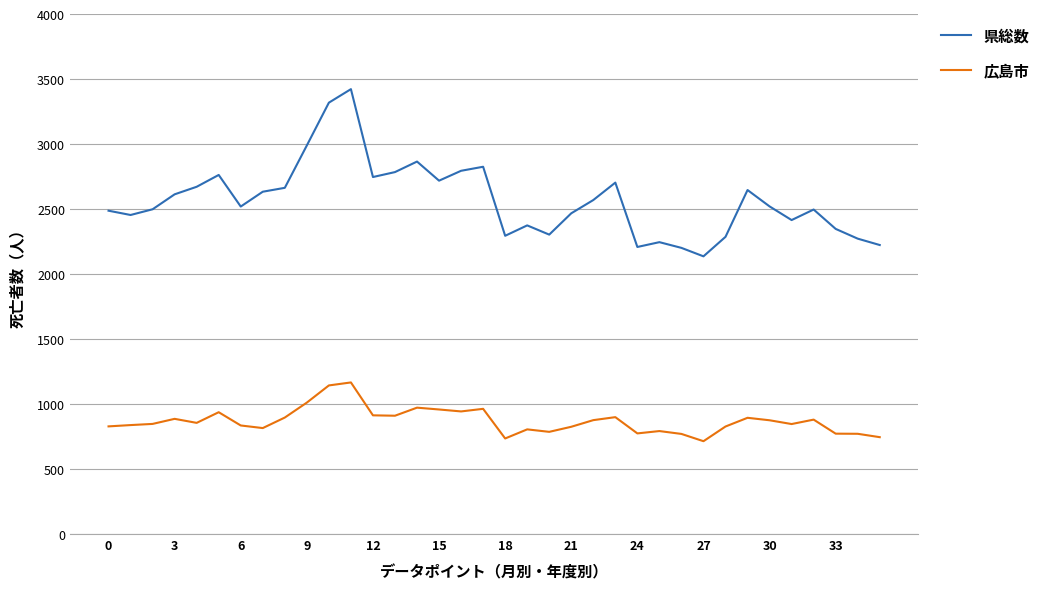

True or false: 県総数 and 広島市 intersect in this chart.

False